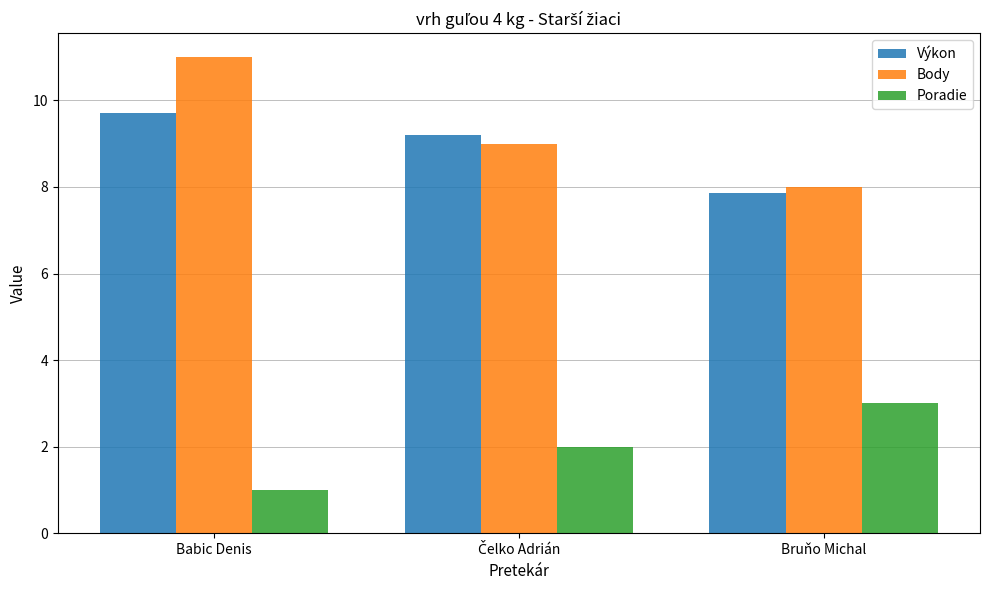

Which series has the largest range (max minus min)?

Body